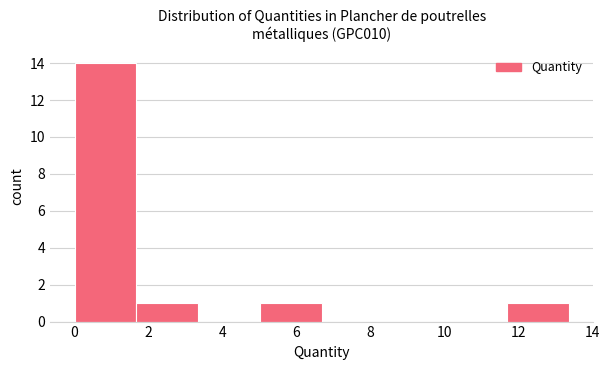

What is the height of the bar covering 5.0 to 6.6 on the x-axis? Neither the bar edges nor the heights are printed on the chart, so give them approximately, as read against the axes.

1